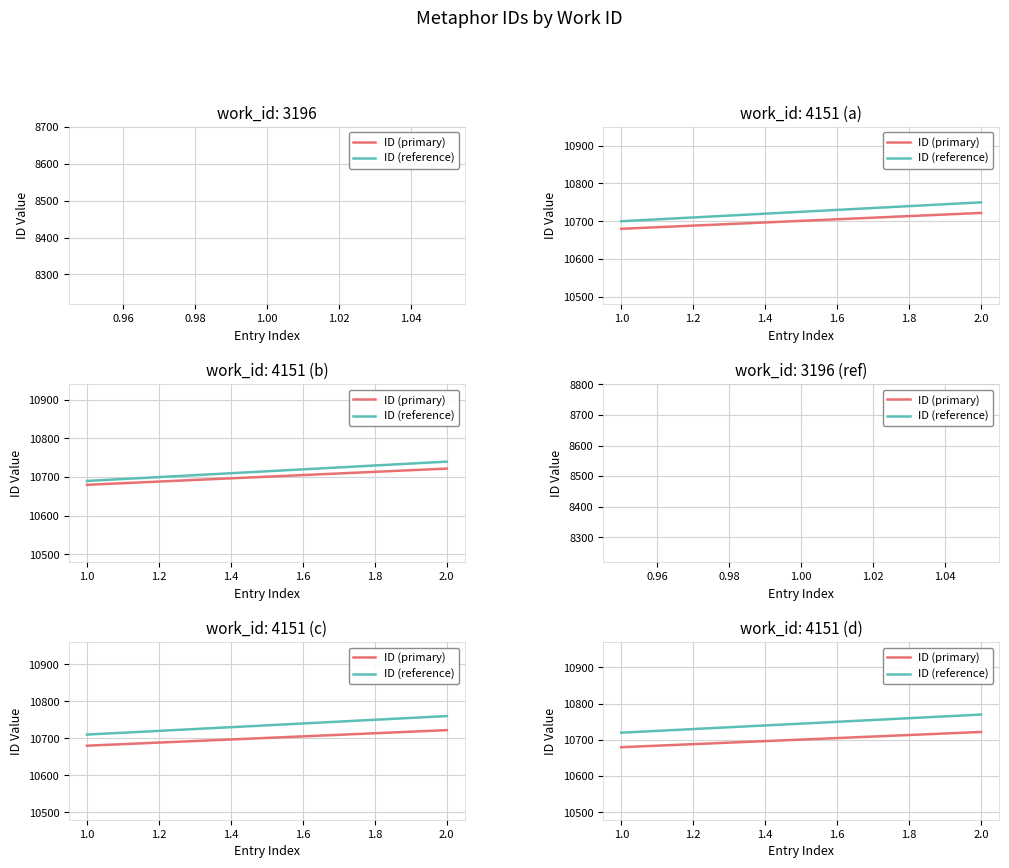

What is the value of the ID (primary) point at the 1st from the left?

10680